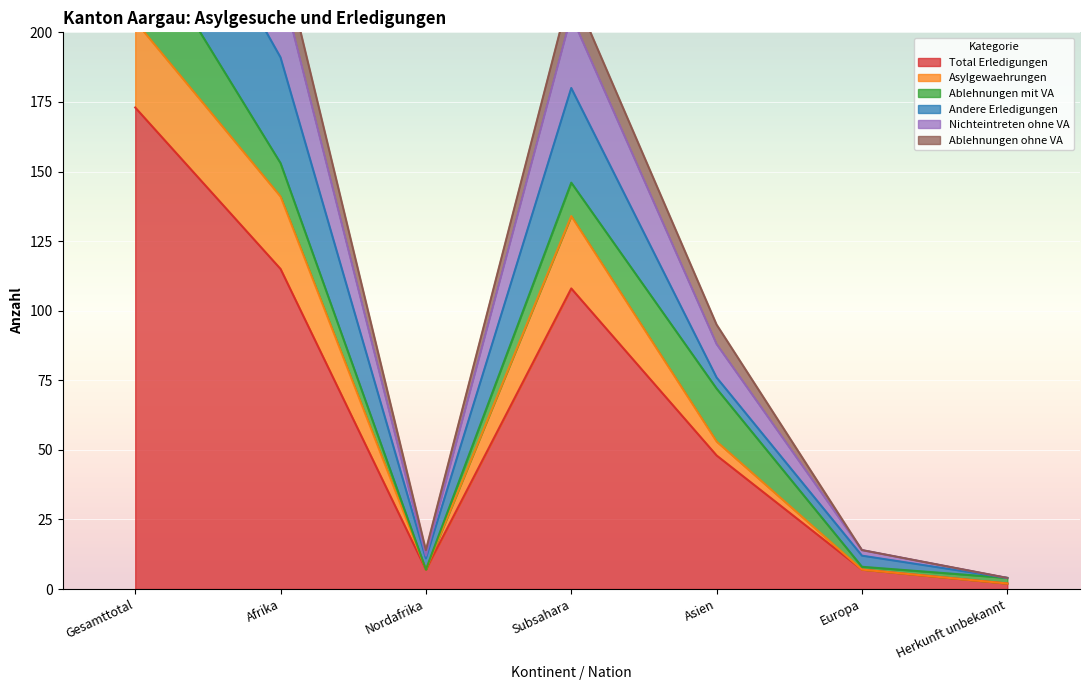

Where is the first local maximum for Total Erledigungen?

Subsahara